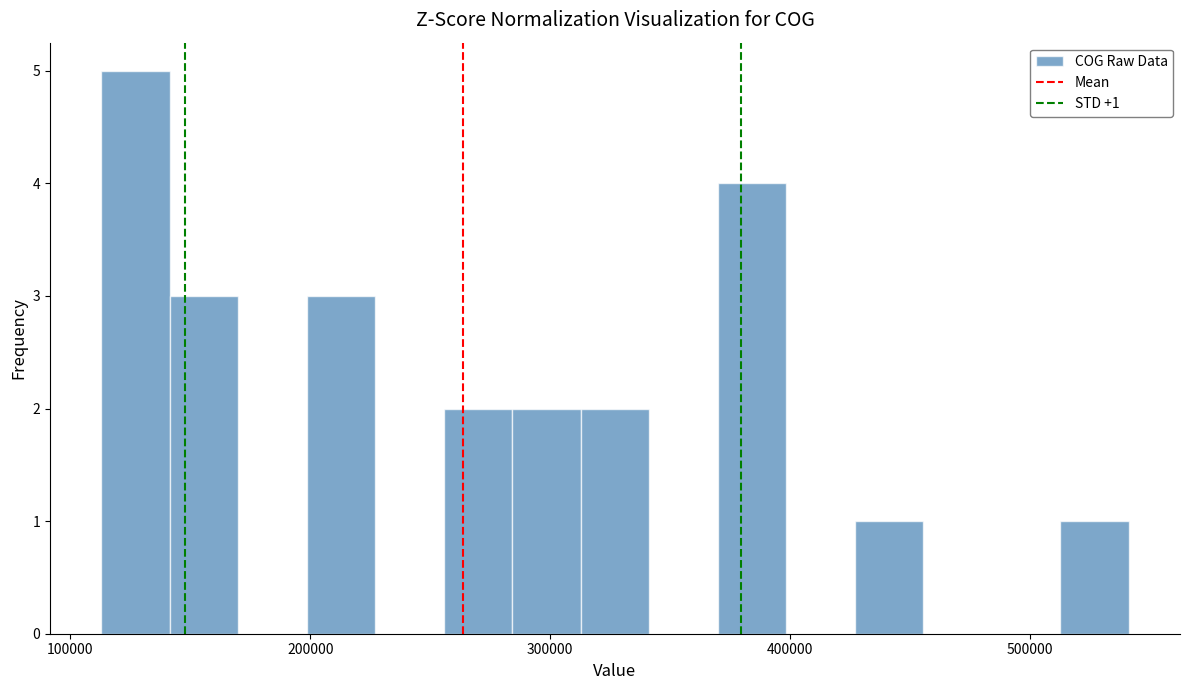

Read against the x-axis, roughly where is the centre of the tallest bar?

130000